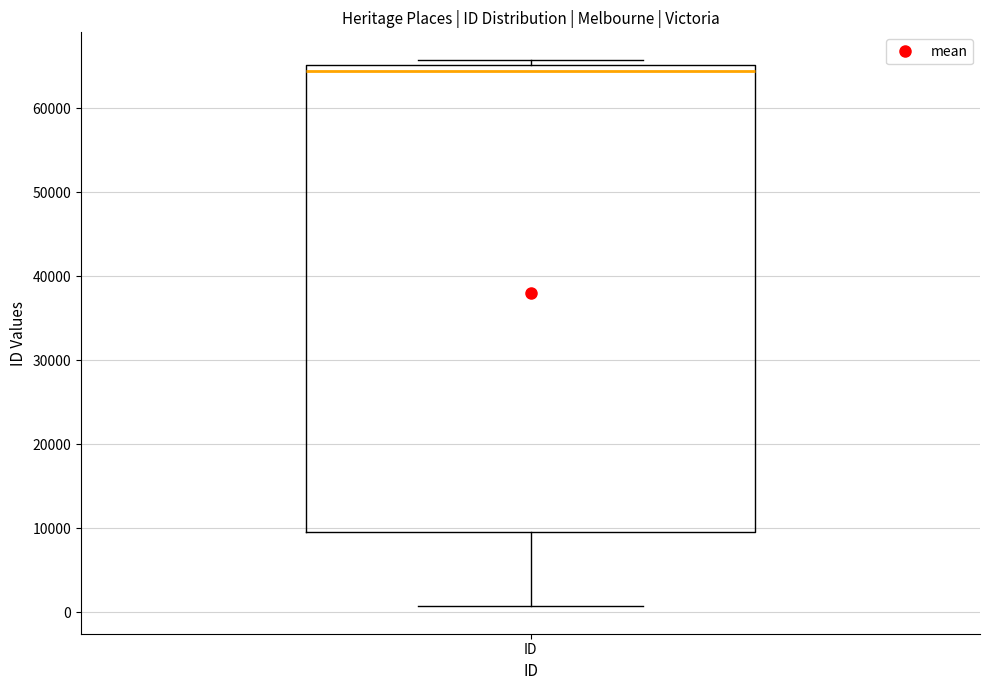

Read this box plot against the y-axis: the position of the median line, the range covered by the box, and the ends of both whiskers. The values are not printed on the chart, so give them approximately, as read against the axis.

median 64000, box 10000 to 65000, whiskers 1000 to 66000